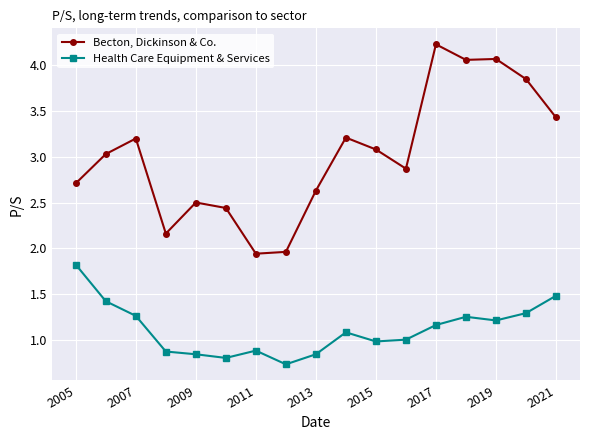

What is the sum of all Becton, Dickinson & Co. values?

51.4